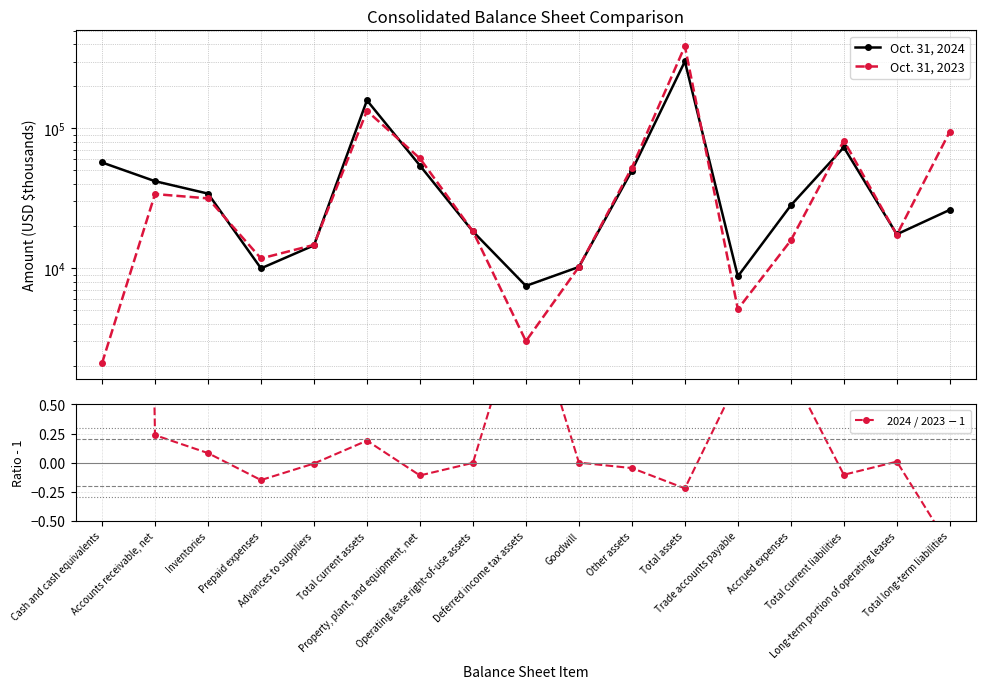

At which category is the sum across all series the highest?

Total assets